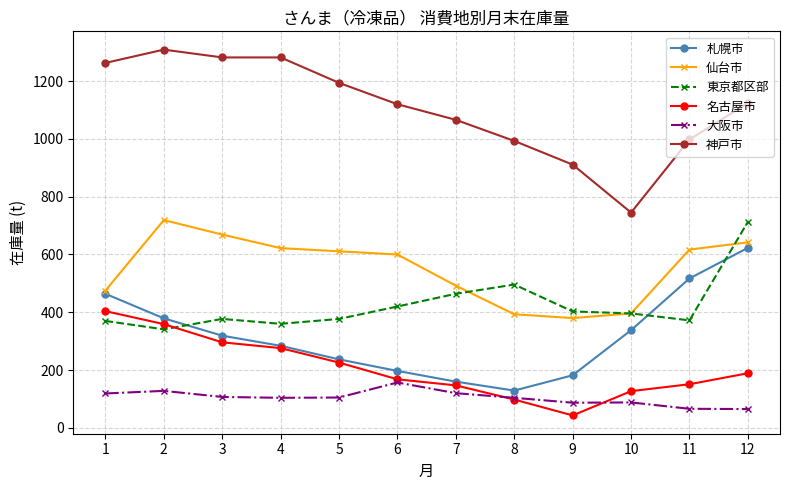

Which series has the largest range (max minus min)?

神戸市